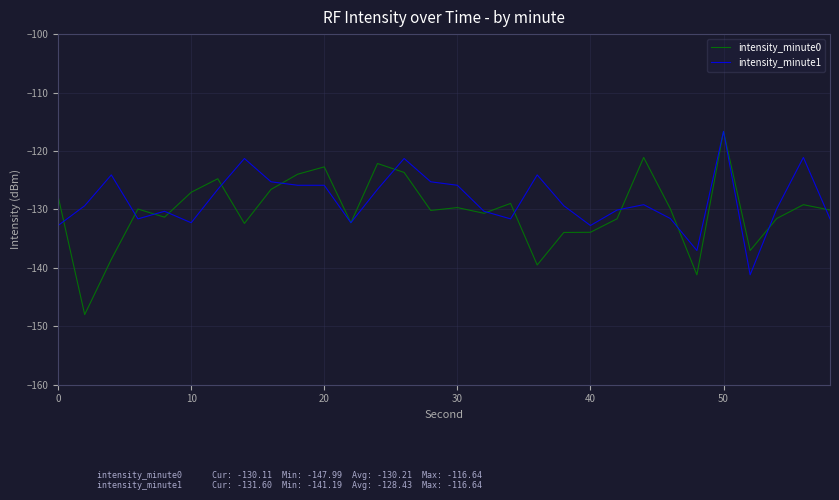

What is the minimum value shown in the chart?

-148.0